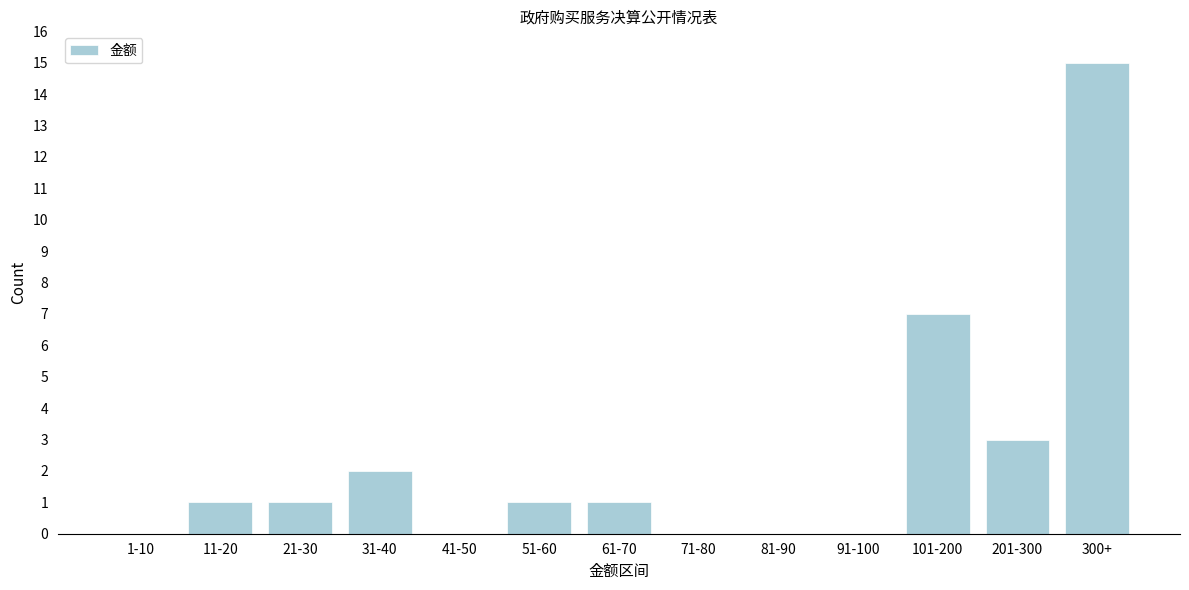

Reading left to right, extract all data points from this chart.

1-10=0	11-20=1	21-30=1	31-40=2	41-50=0	51-60=1	61-70=1	71-80=0	81-90=0	91-100=0	101-200=7	201-300=3	300+=15